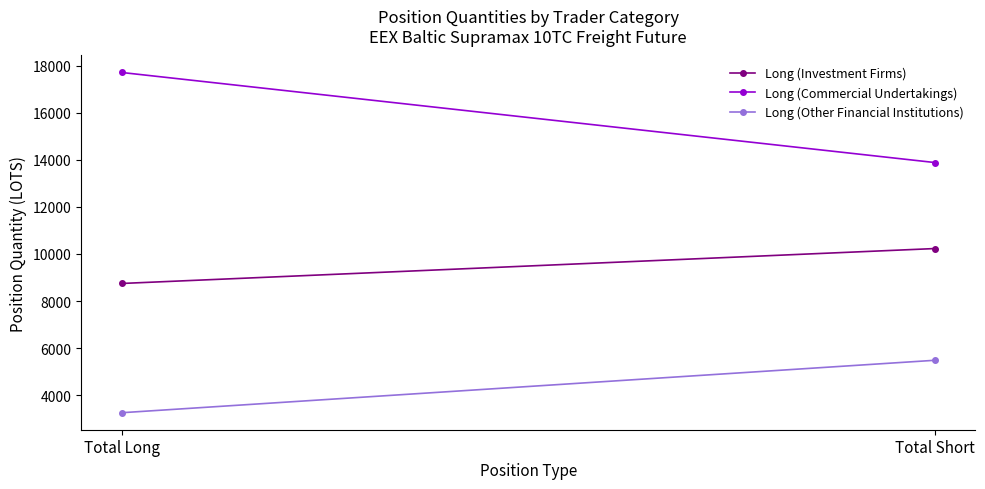

Between Total Long and Total Short, which series saw the biggest shift?

Long (Commercial Undertakings)